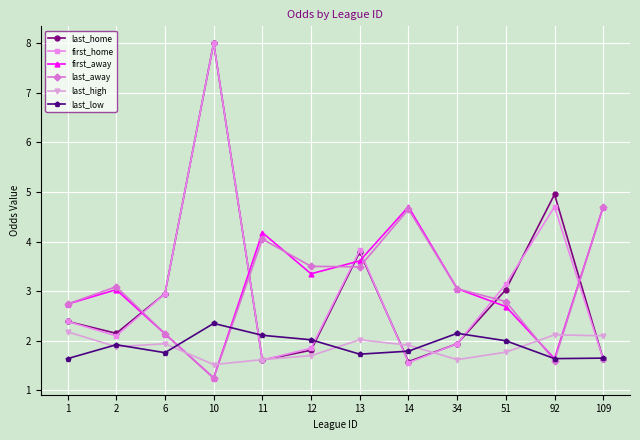

How many values in the first_home series are below 2?

5